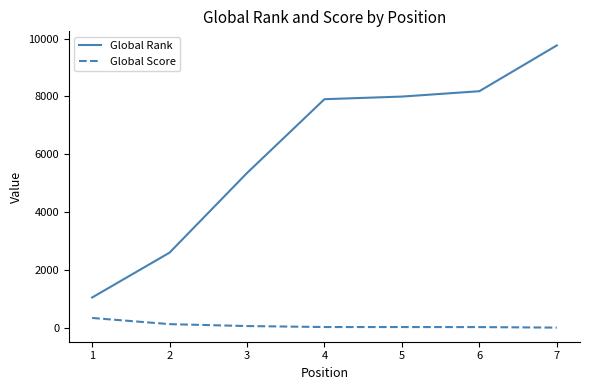

Which series changed the most between 4 and 7?

Global Rank